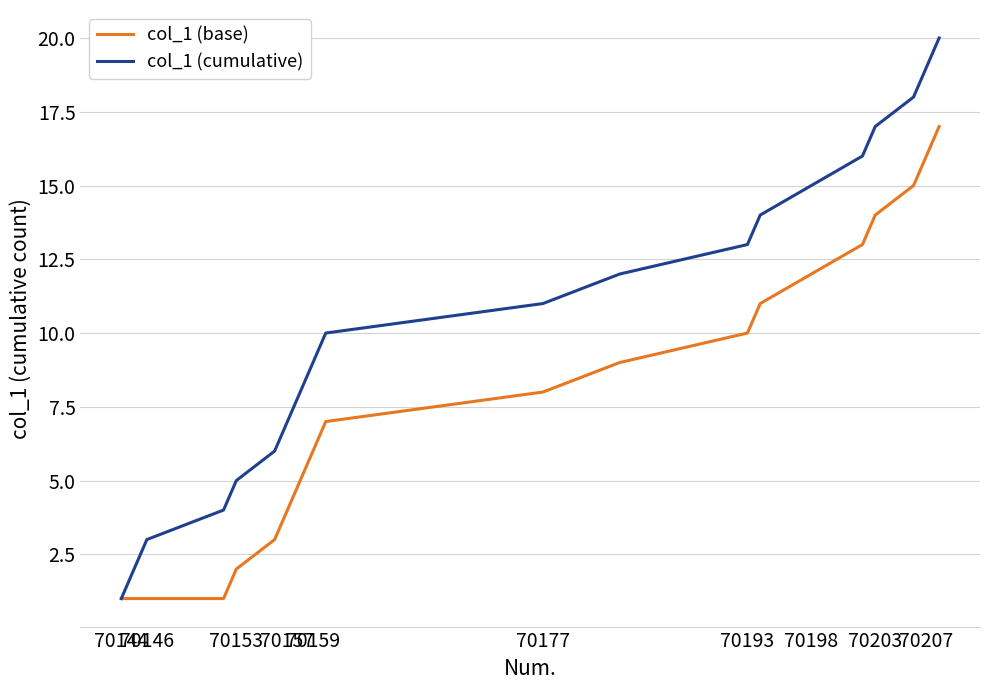

Which series has the largest total across all categories?

col_1 (cumulative)